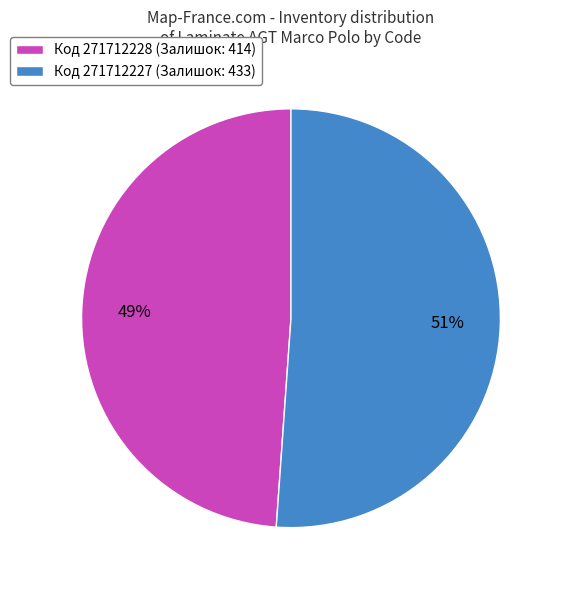

Do Код 271712228 (Залишок: 414) and Код 271712227 (Залишок: 433) together represent more than half of the pie?

Yes